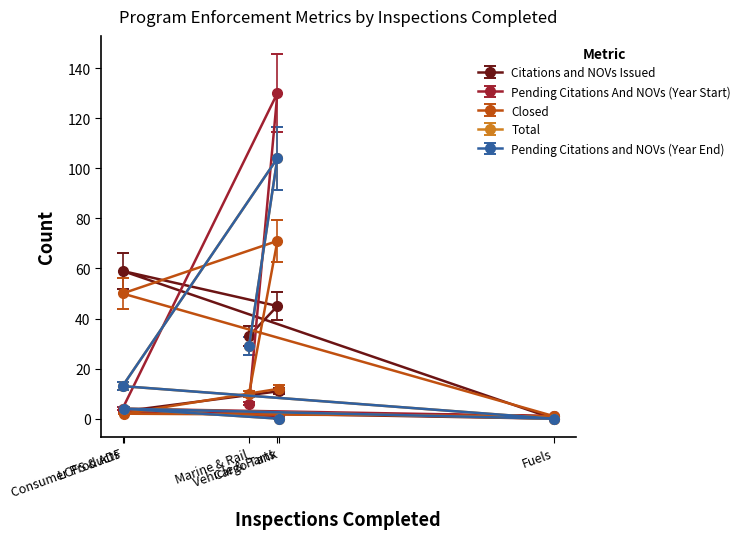

What is the difference between the maximum and second lowest values in the Citations and NOVs Issued series?

56